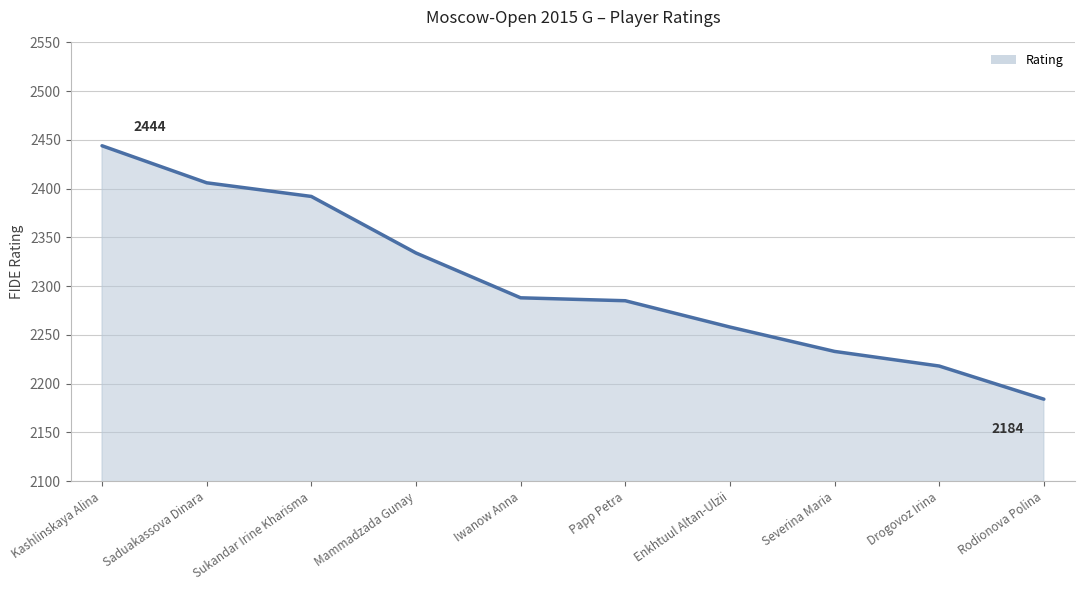

Which label corresponds to the largest value in the chart?

Kashlinskaya Alina